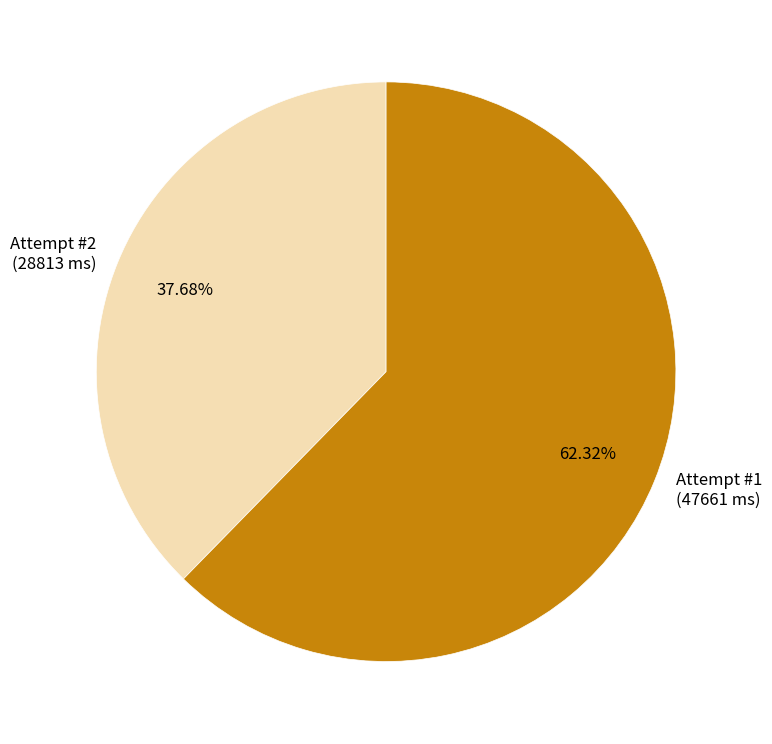

How many segments does this pie chart have?

2